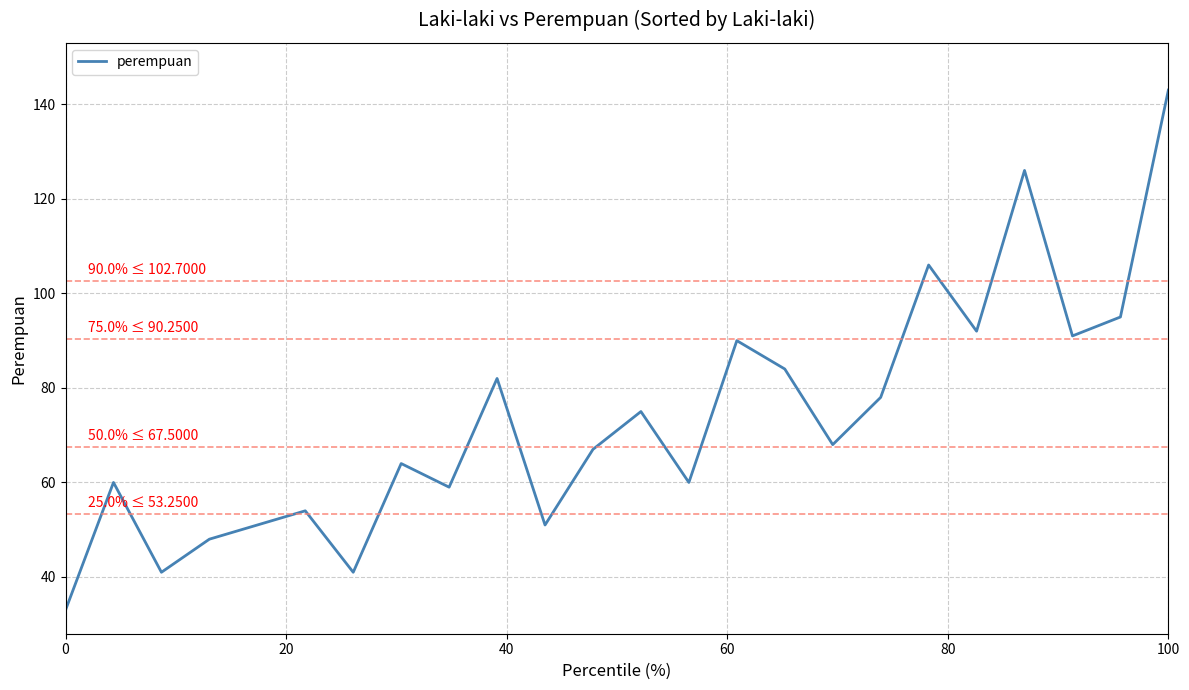

What is the greatest value displayed?

143